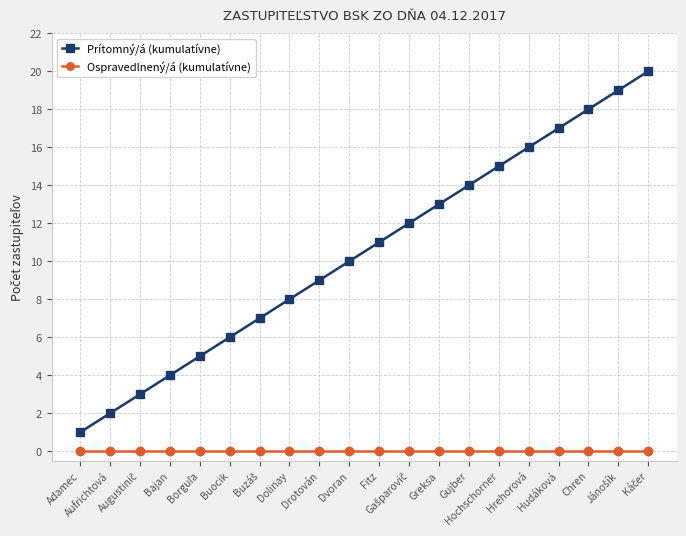

Which series has the largest range (max minus min)?

Prítomný/á (kumulatívne)